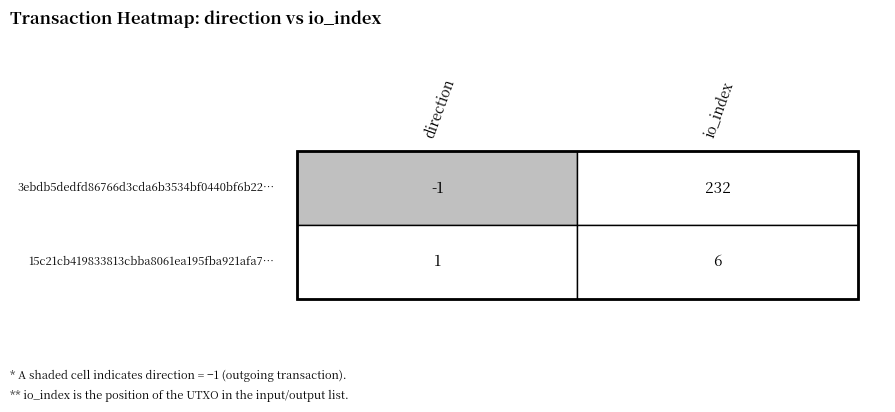

Is it true that 3ebdb5dedfd86766d3cda6b3534bf0440bf6b22 equals 77 at io_index?

False